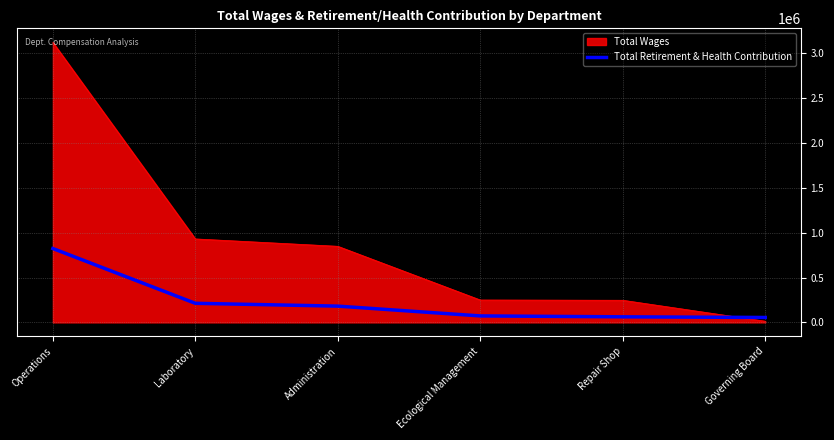

At which label is Total Wages closest to 1566668?

Laboratory